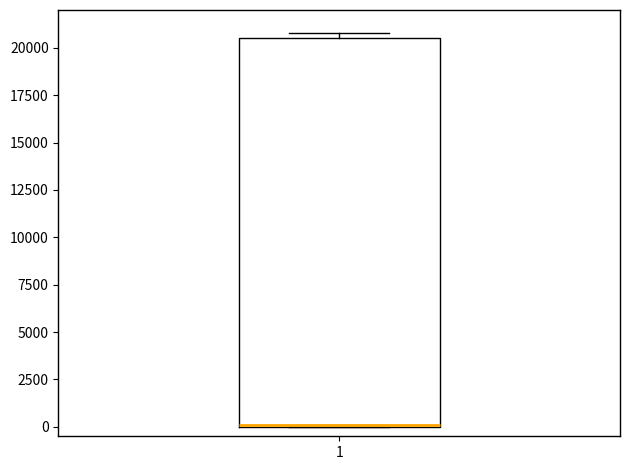

Where is the upper edge of the box at x = 1 on the y-axis? The values are not printed on the chart, so give them approximately, as read against the axis.

20500